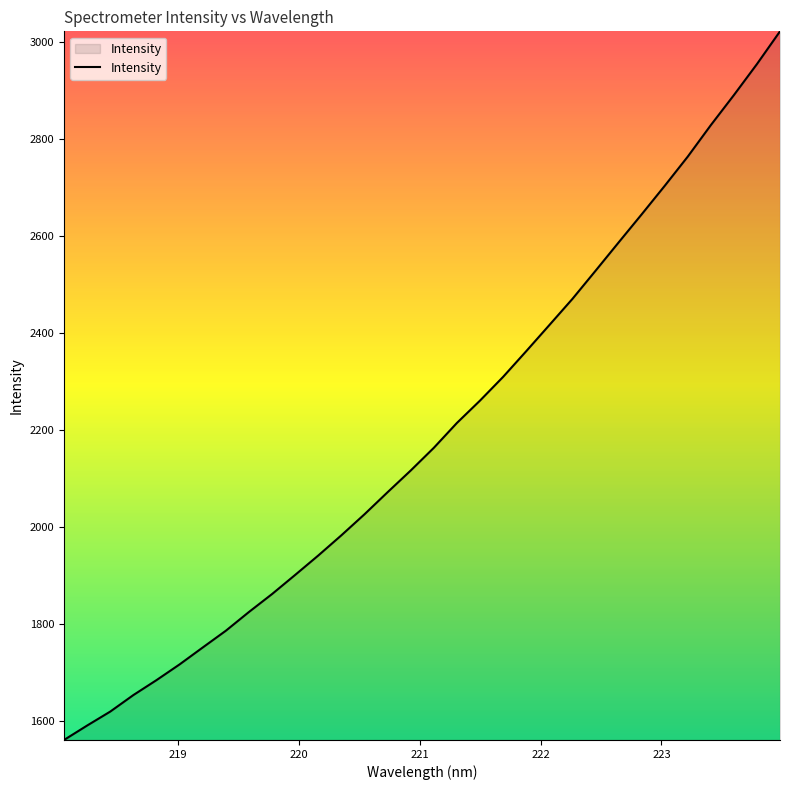

What is the difference between the maximum and minimum values?

1460.1